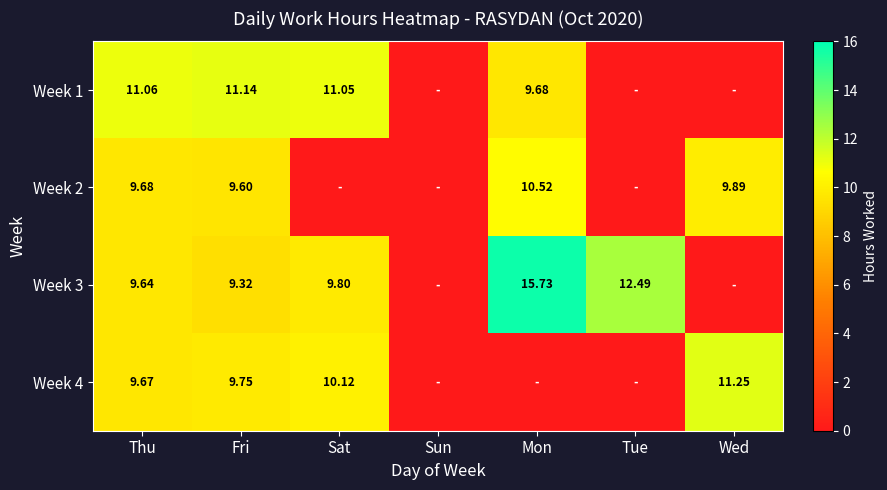

The Week 1 series shows 0.0 at Sun. True or false?

True